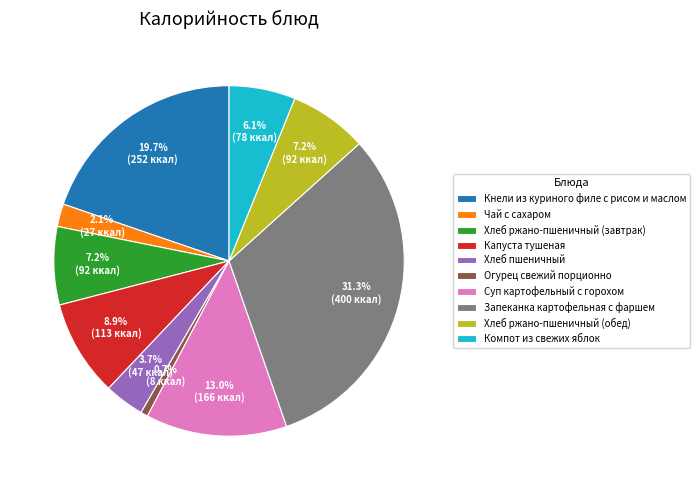

What is the largest slice in the pie chart?

Запеканка картофельная с фаршем